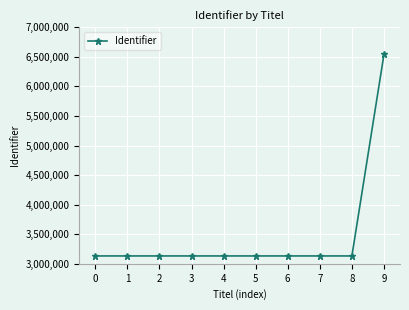

What is the value of the 2nd point from the left?

3132604